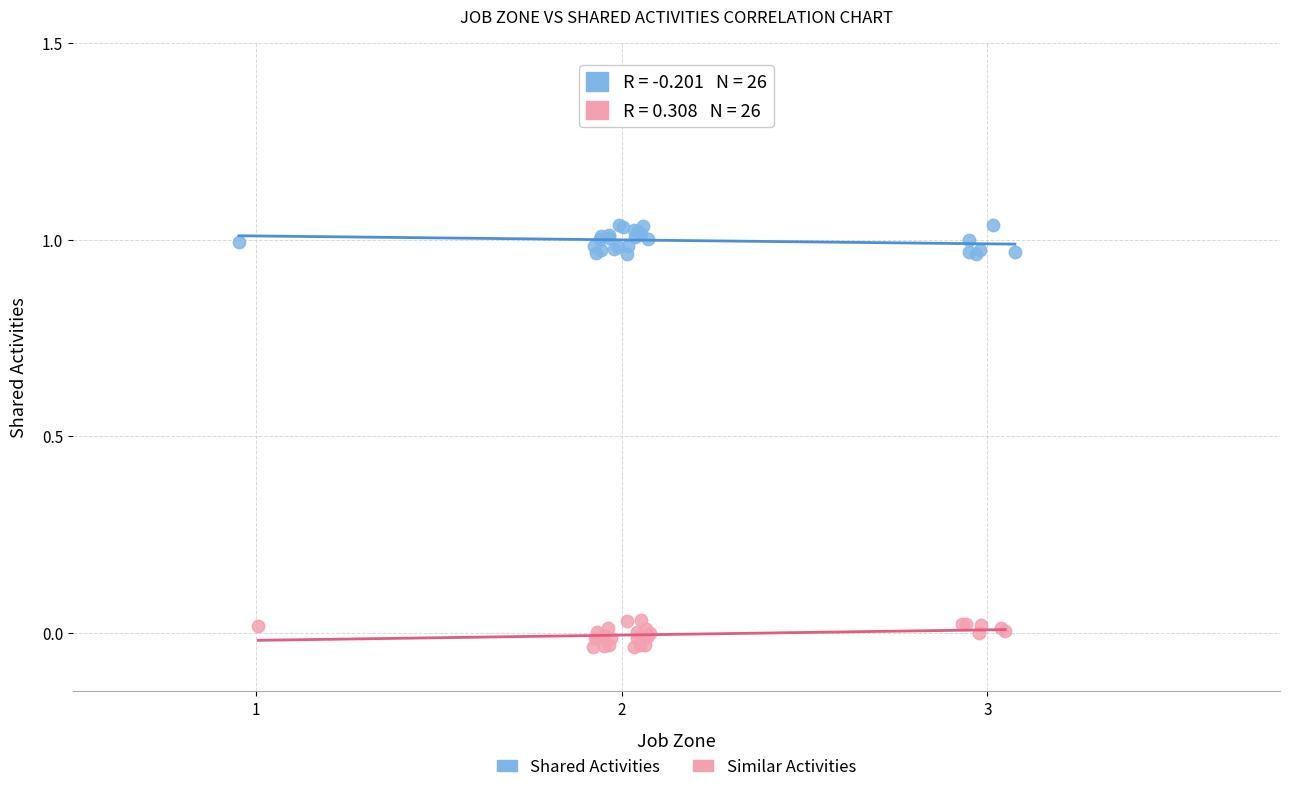

Which series has the widest spread of Y values?

Shared Activities